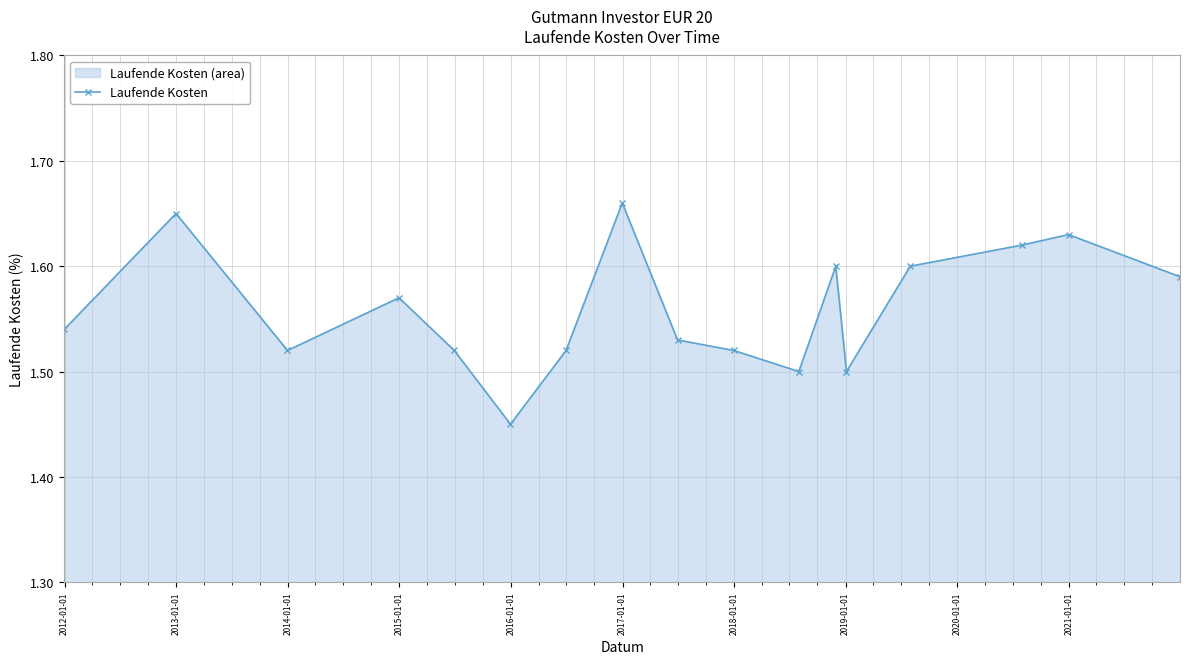

How many values are between 1 and 2?

17